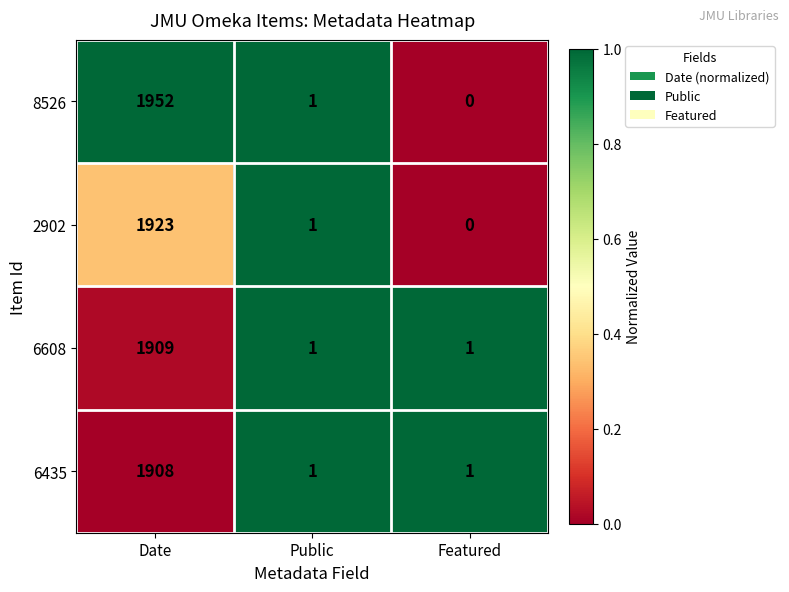

What is the total value across all series at Public?

4